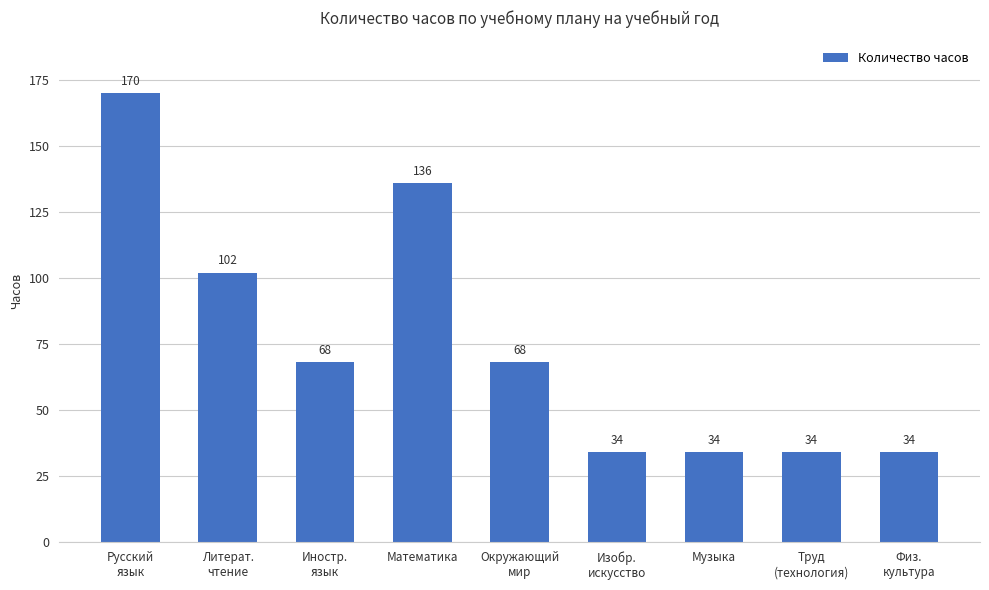

True or false: the data shows 19 at Музыка.

False